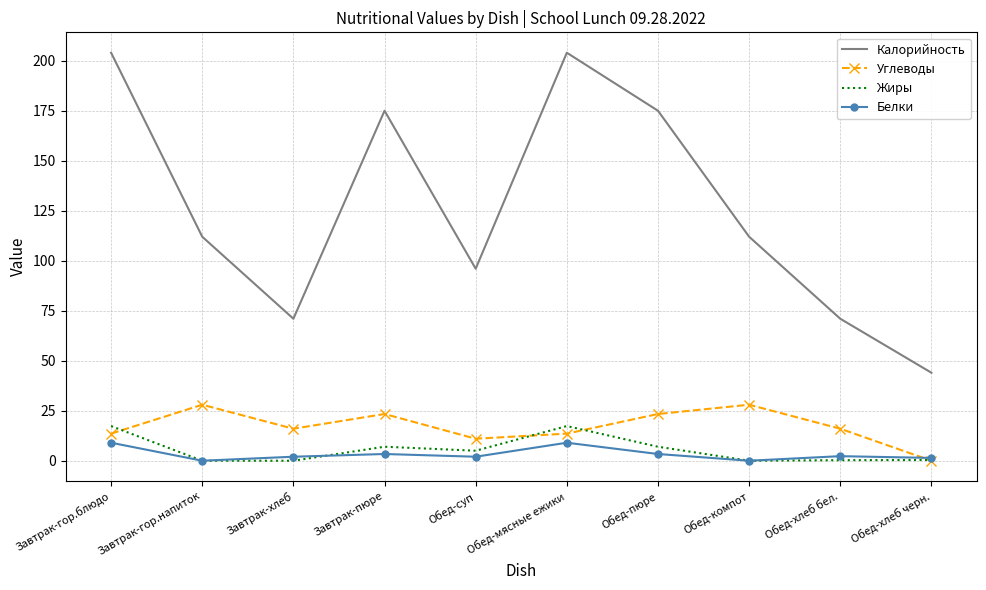

Count the Калорийность values in the range 71 to 175.

7